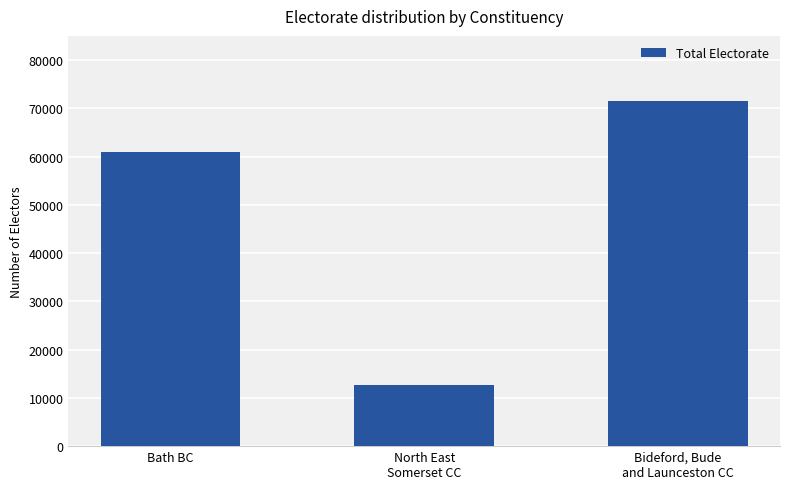

How many data points are less than 60966?

1